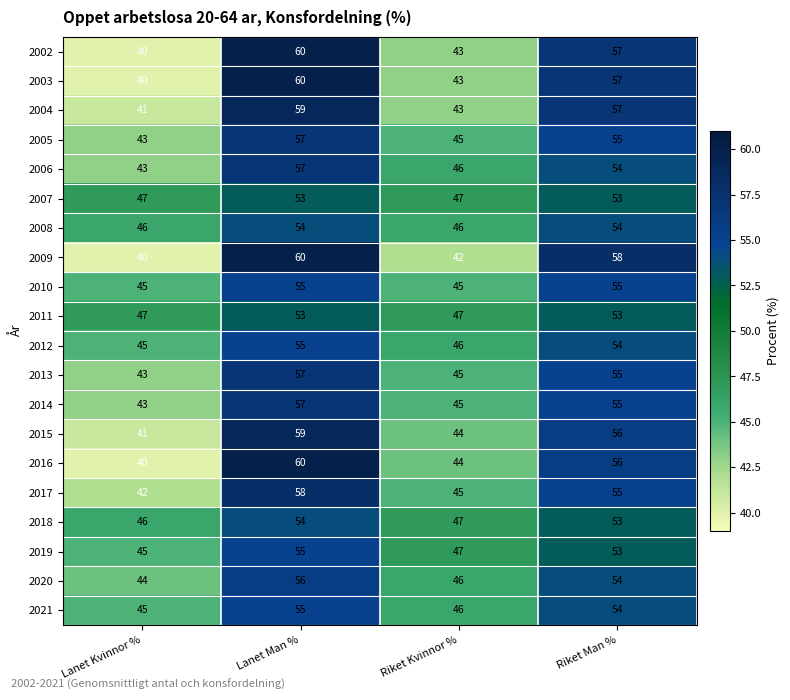

Rank the categories by 2019 value from lowest to highest.

Lanet Kvinnor %, Riket Kvinnor %, Riket Man %, Lanet Man %